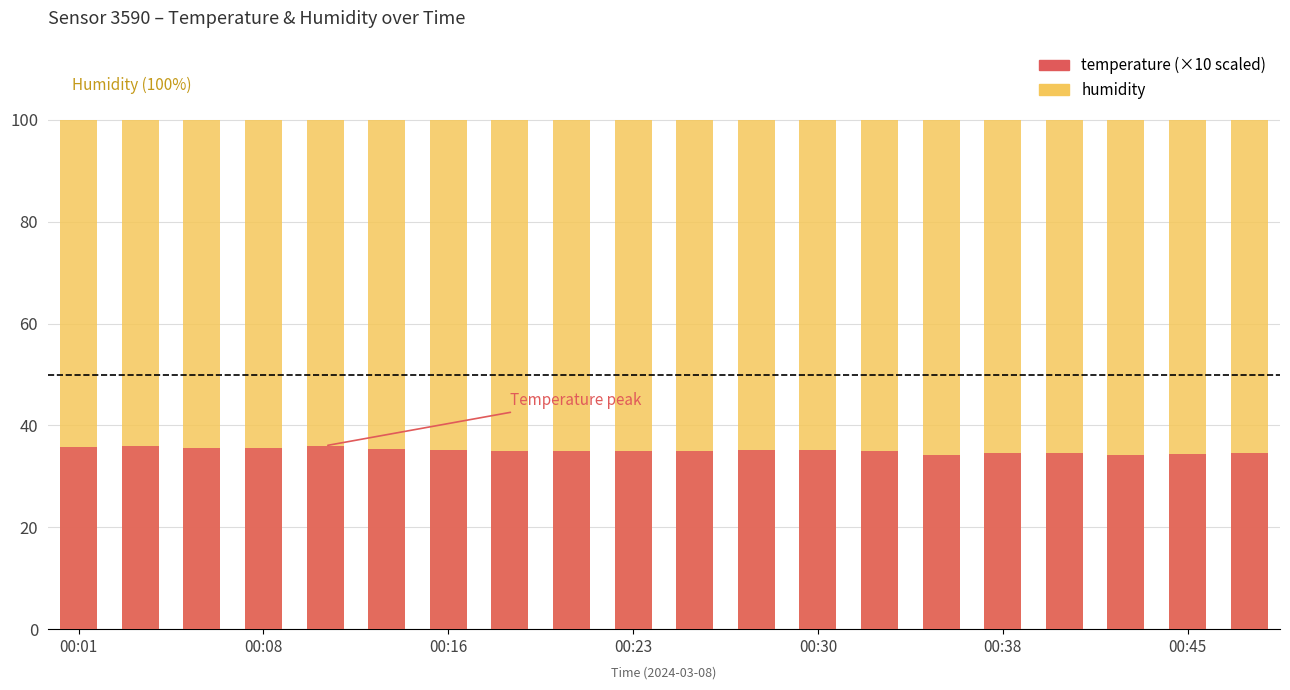

Which label corresponds to the largest value in the chart?

00:01